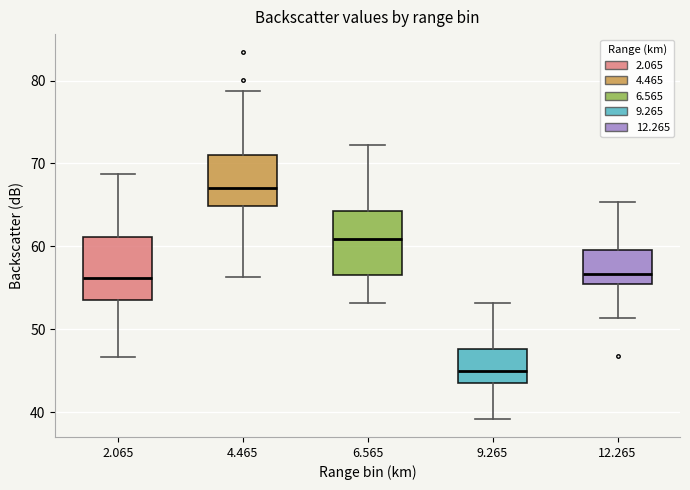

Reading left to right, read every box against the y-axis: the position of its median line, the range the box covers, and the ends of its whiskers. The values are not printed on the chart, so give them approximately, as read against the axis.

2.065: median 56, box 54 to 61, whiskers 47 to 69
4.465: median 67, box 65 to 71, whiskers 56 to 79
6.565: median 61, box 57 to 64, whiskers 53 to 72
9.265: median 45, box 44 to 48, whiskers 39 to 53
12.265: median 57, box 55 to 60, whiskers 51 to 65